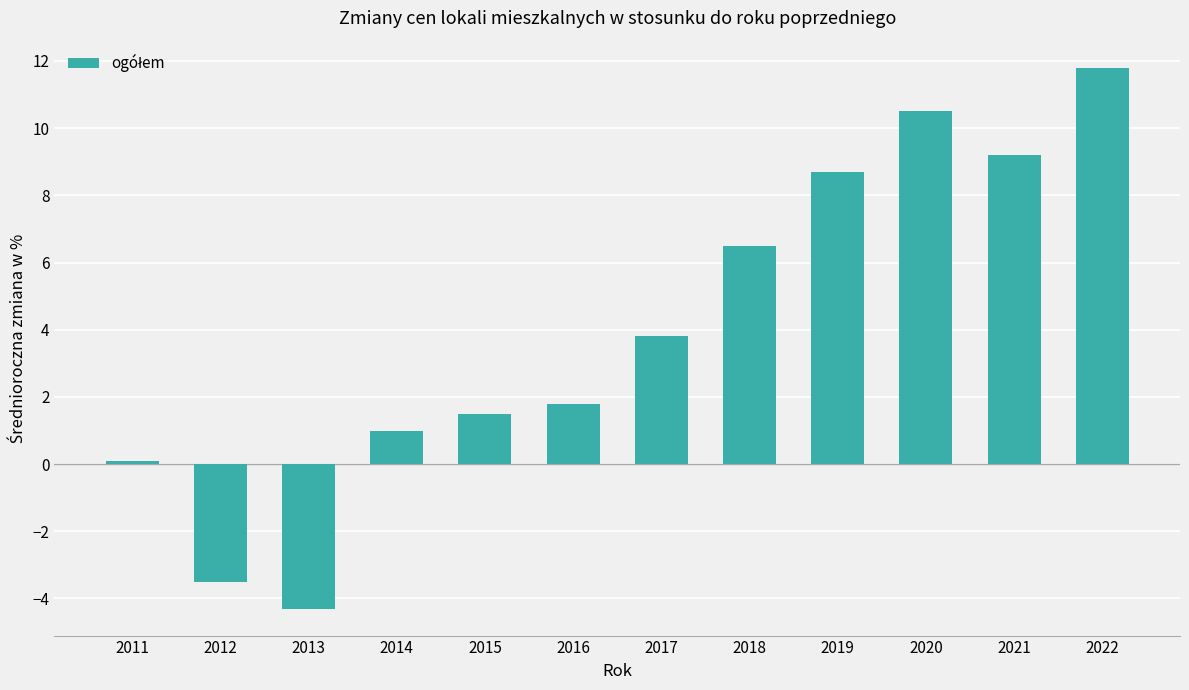

Which category has the lowest value across all series?

2013